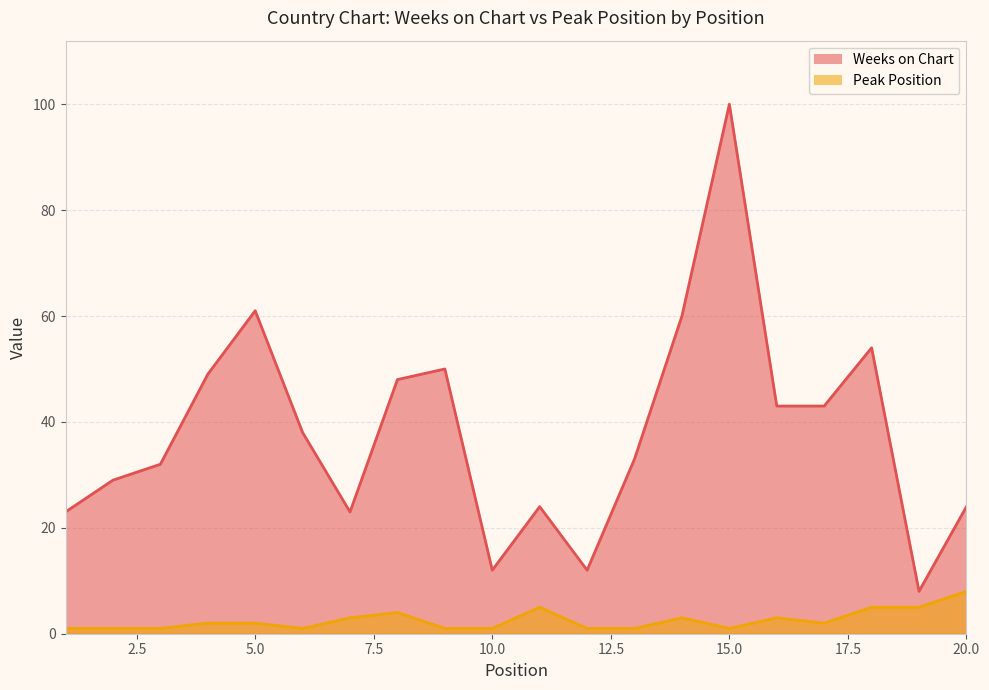

Does the chart display data point markers on the line(s)?

No